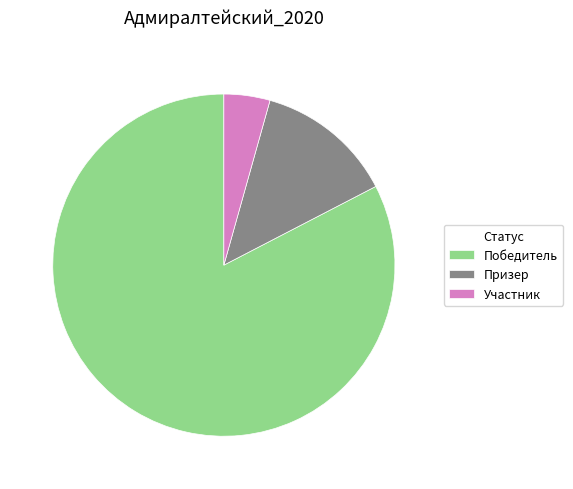

Do Победитель and Участник together represent more than half of the pie?

Yes